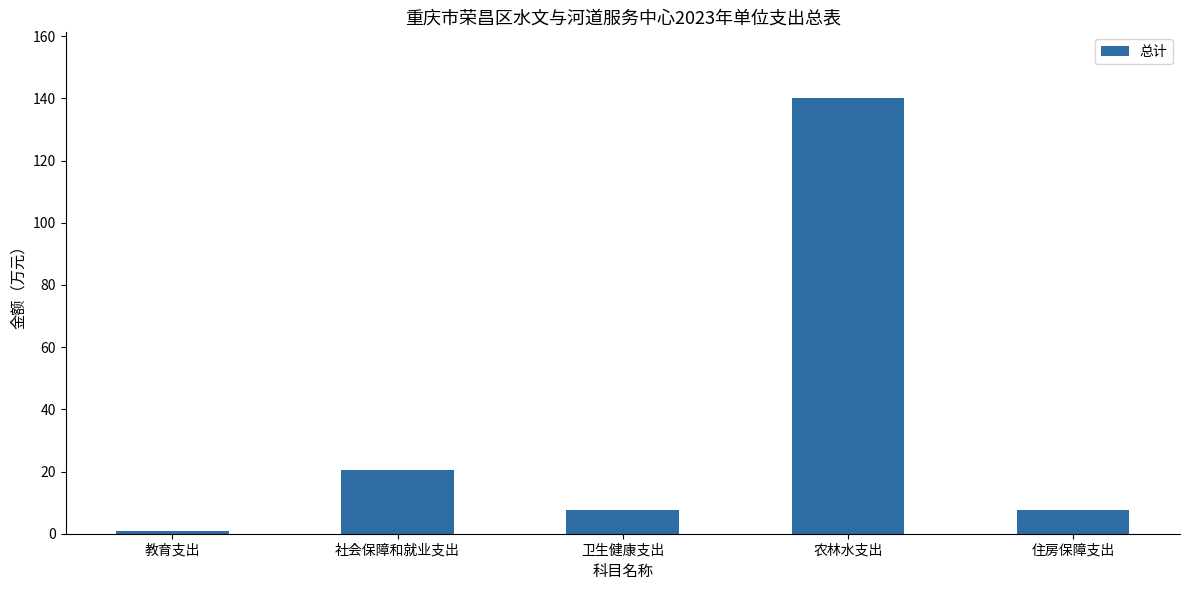

Are the bars horizontal?

No